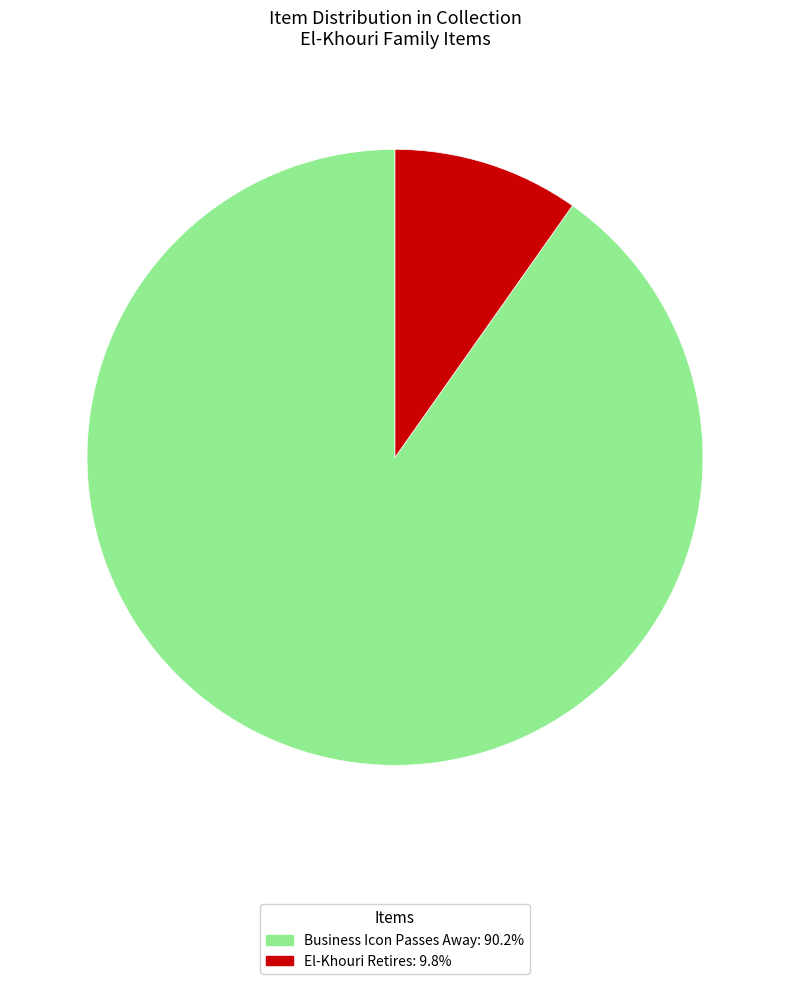

How many segments does this pie chart have?

2